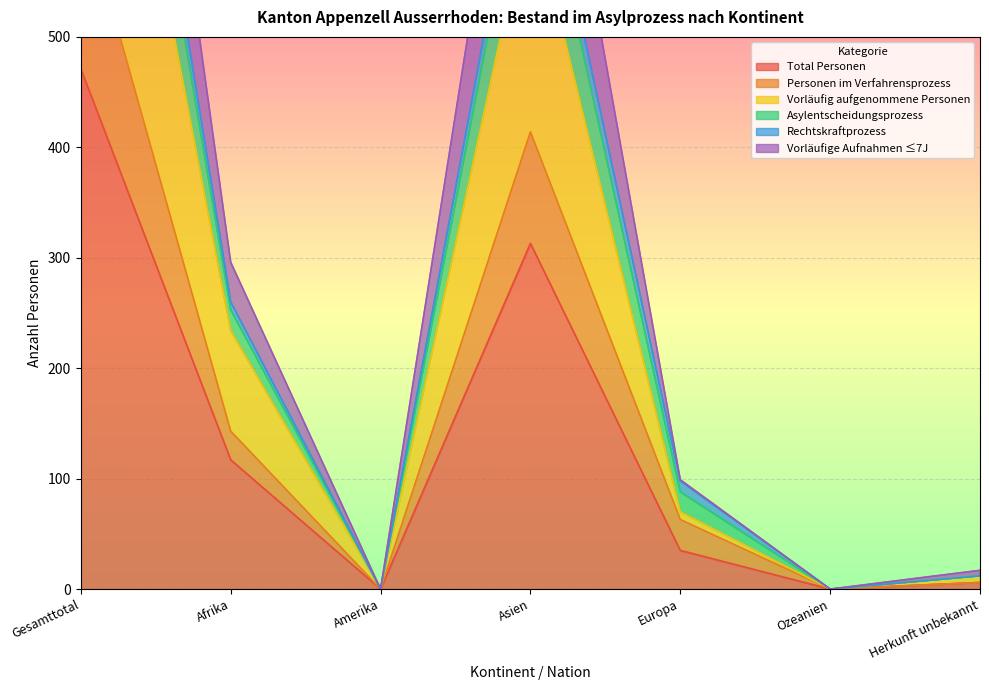

Is it true that Personen im Verfahrensprozess equals 6 at Herkunft unbekannt?

True